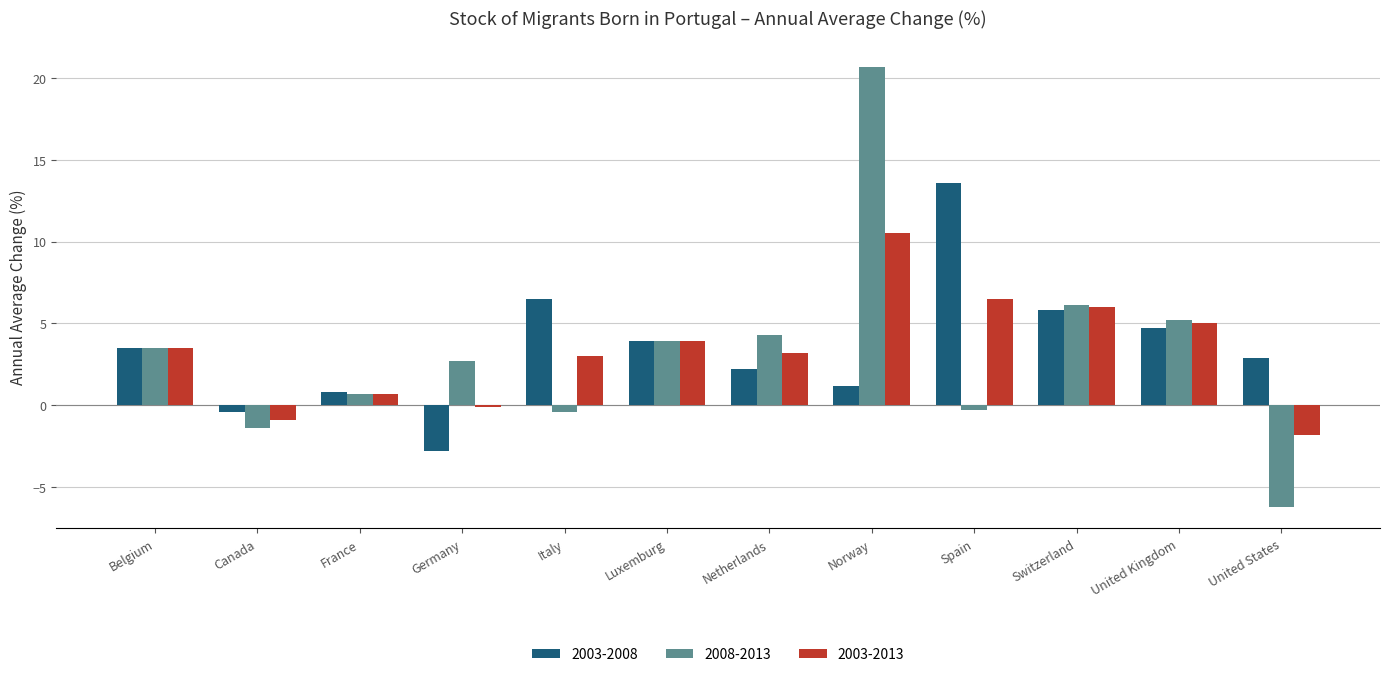

Which series has the largest range (max minus min)?

2008-2013